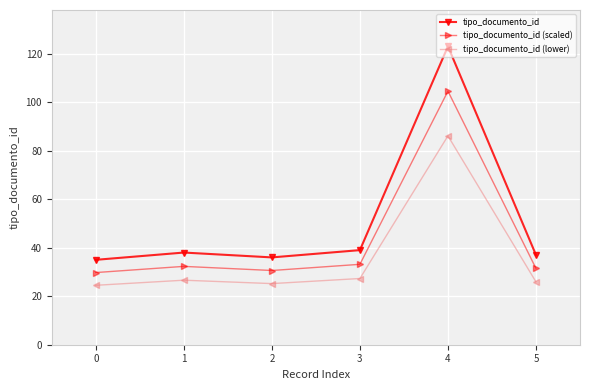

What is the lowest value of the tipo_documento_id series?

35.0